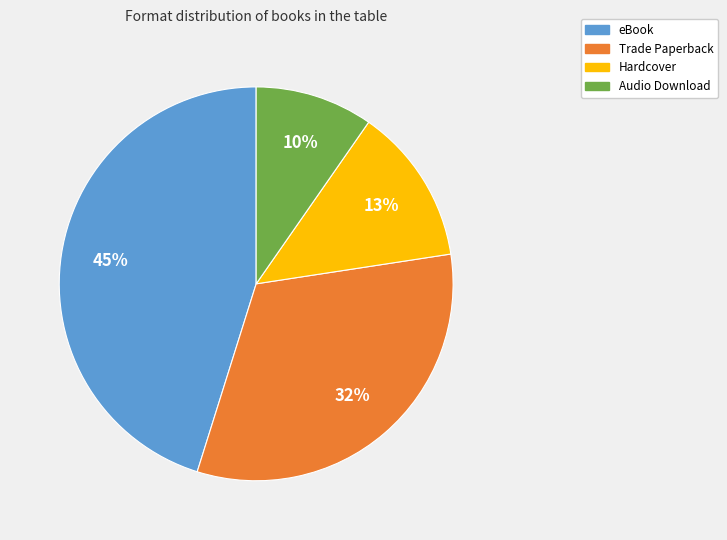

To the nearest percent, what portion does Audio Download represent?

10%